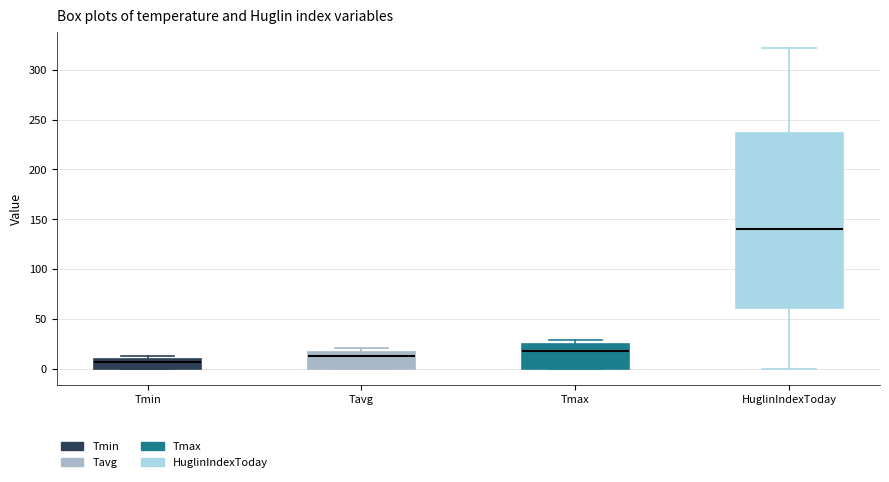

Reading left to right, read every box against the y-axis: the position of its median line, the range the box covers, and the ends of its whiskers. The values are not printed on the chart, so give them approximately, as read against the axis.

Tmin: median 5, box 0 to 10, whiskers 0 to 10 (just above the box's upper edge)
Tavg: median 10, box 0 to 15, whiskers 0 to 20
Tmax: median 20, box 0 to 25, whiskers 0 to 30
HuglinIndexToday: median 140, box 60 to 235, whiskers 0 to 320